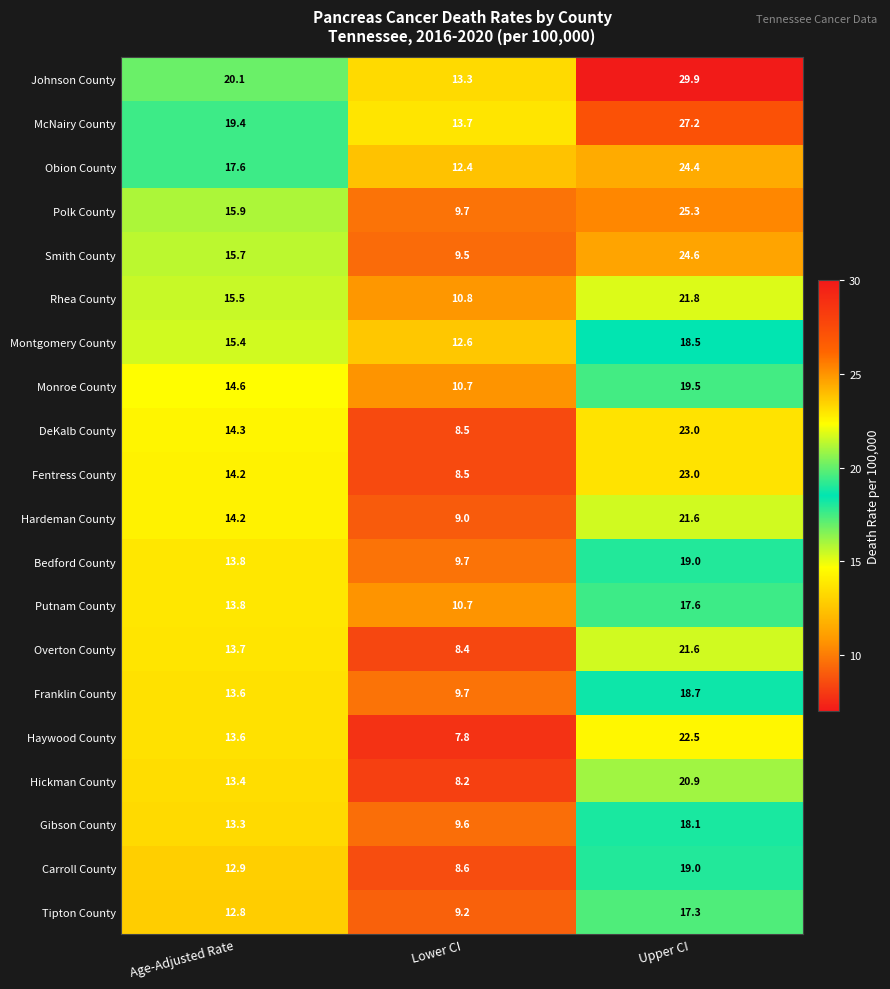

What is the total value across all series at Upper CI?

433.5